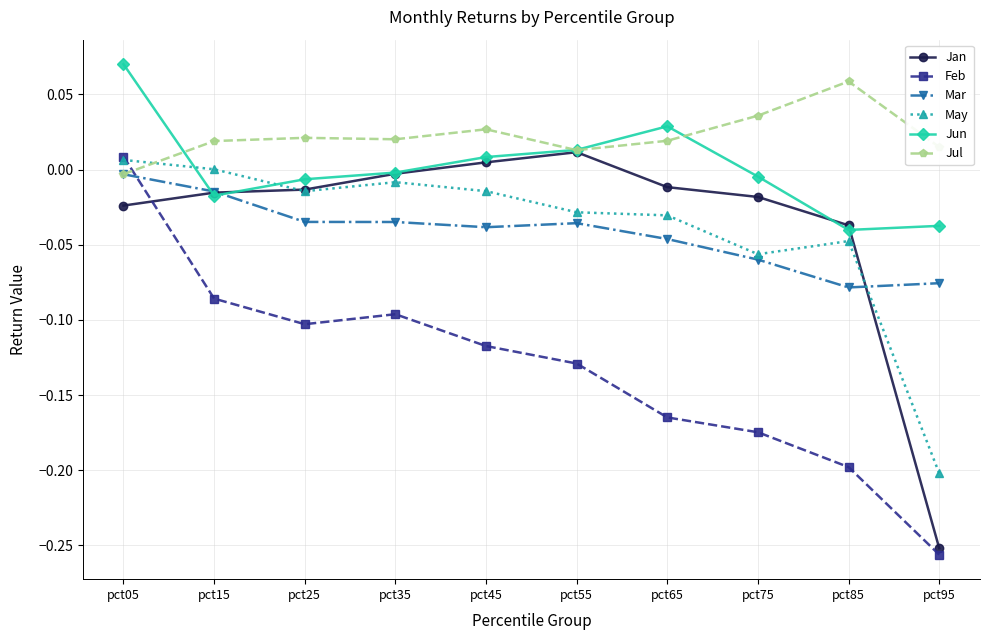

Where do May and Feb first cross each other?

pct05 and pct15